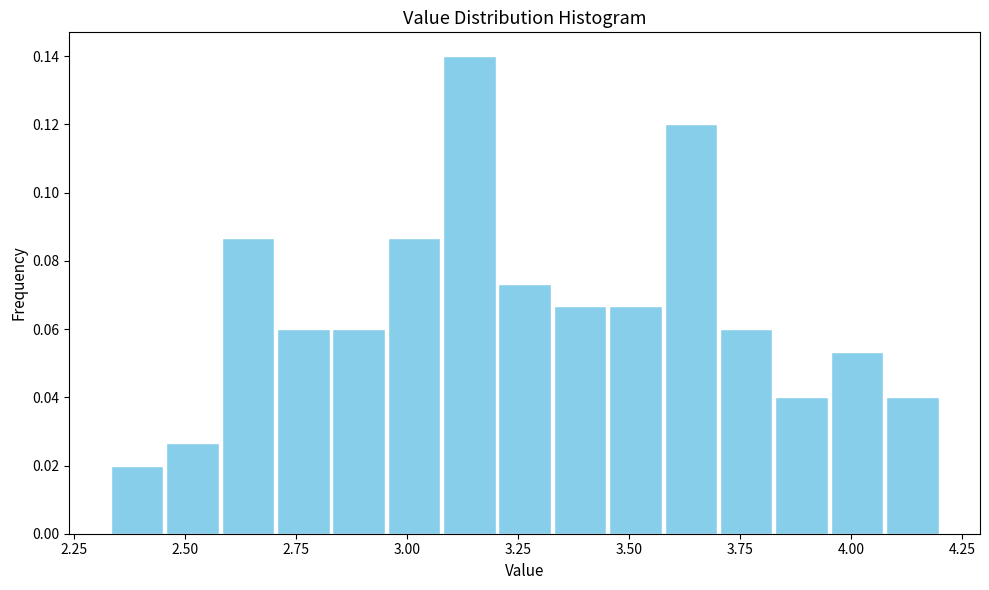

Around what value on the x-axis is the tallest bar? Give the approximate position of its centre, as read against the axis.

3.15